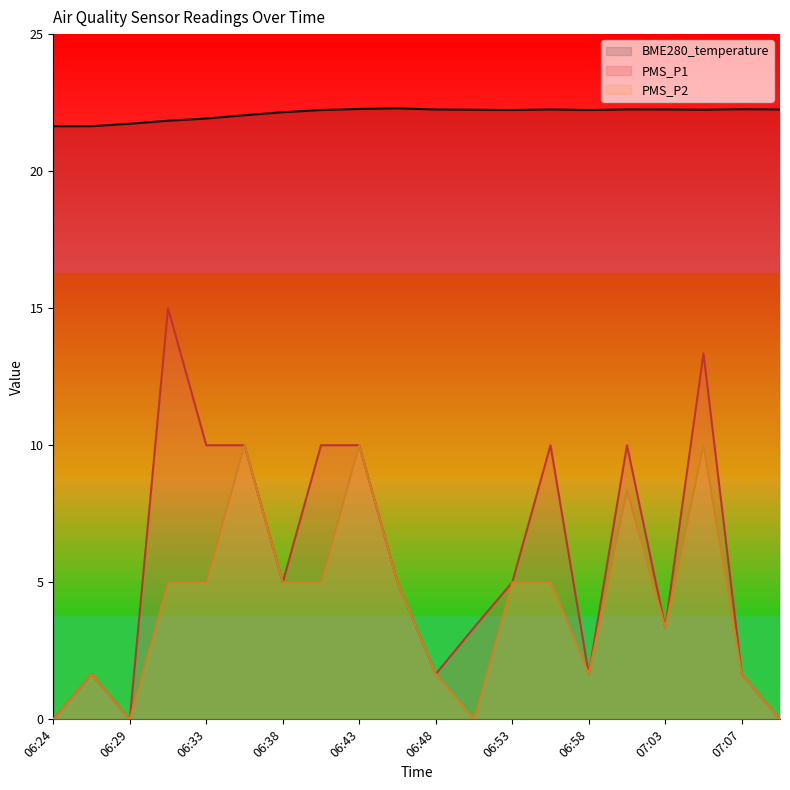

What is the maximum value for PMS_P2?

10.0